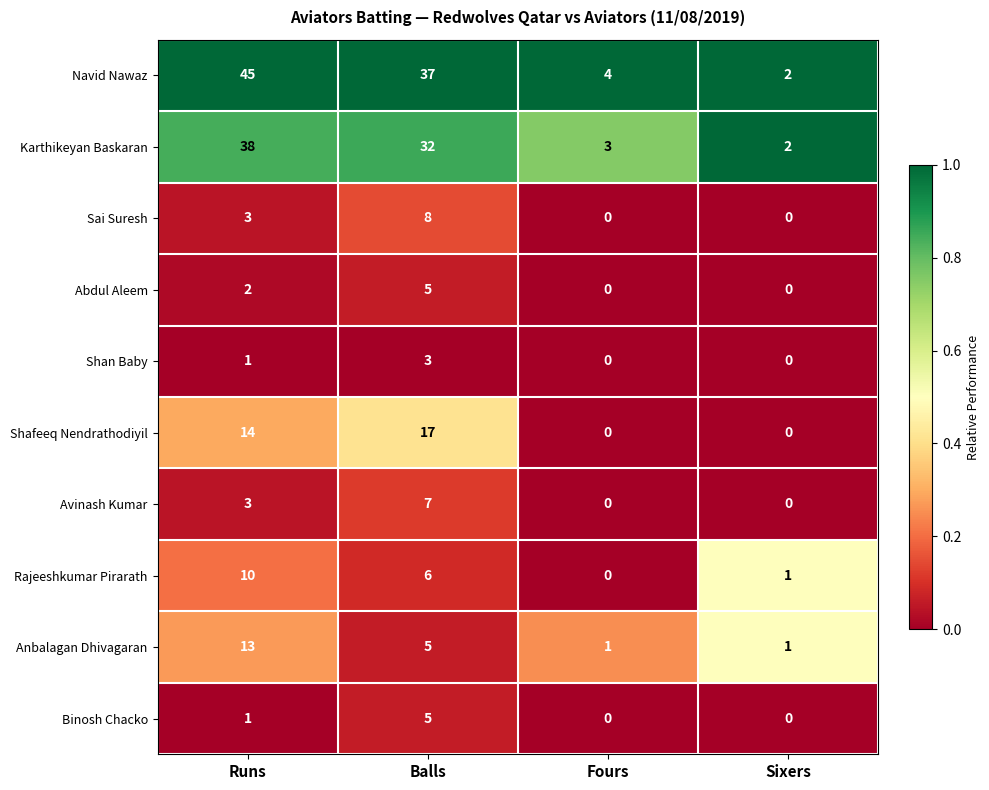

Count the number of categories in the chart.

4